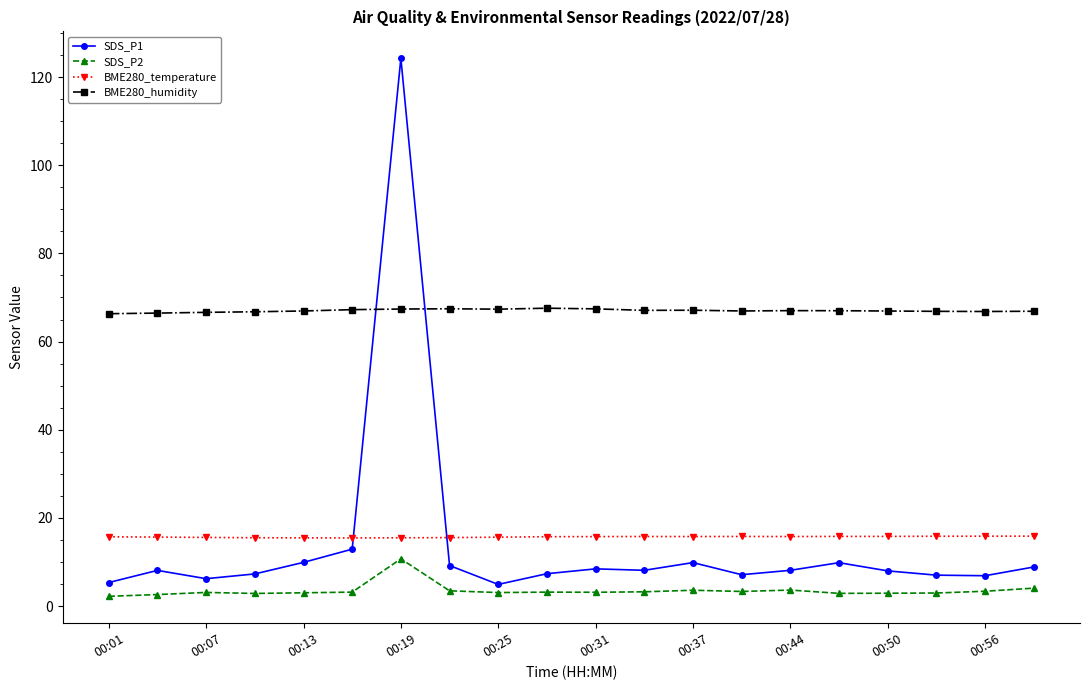

In SDS_P1, how many points are lower than both neighbors (excluding endpoints)?

5